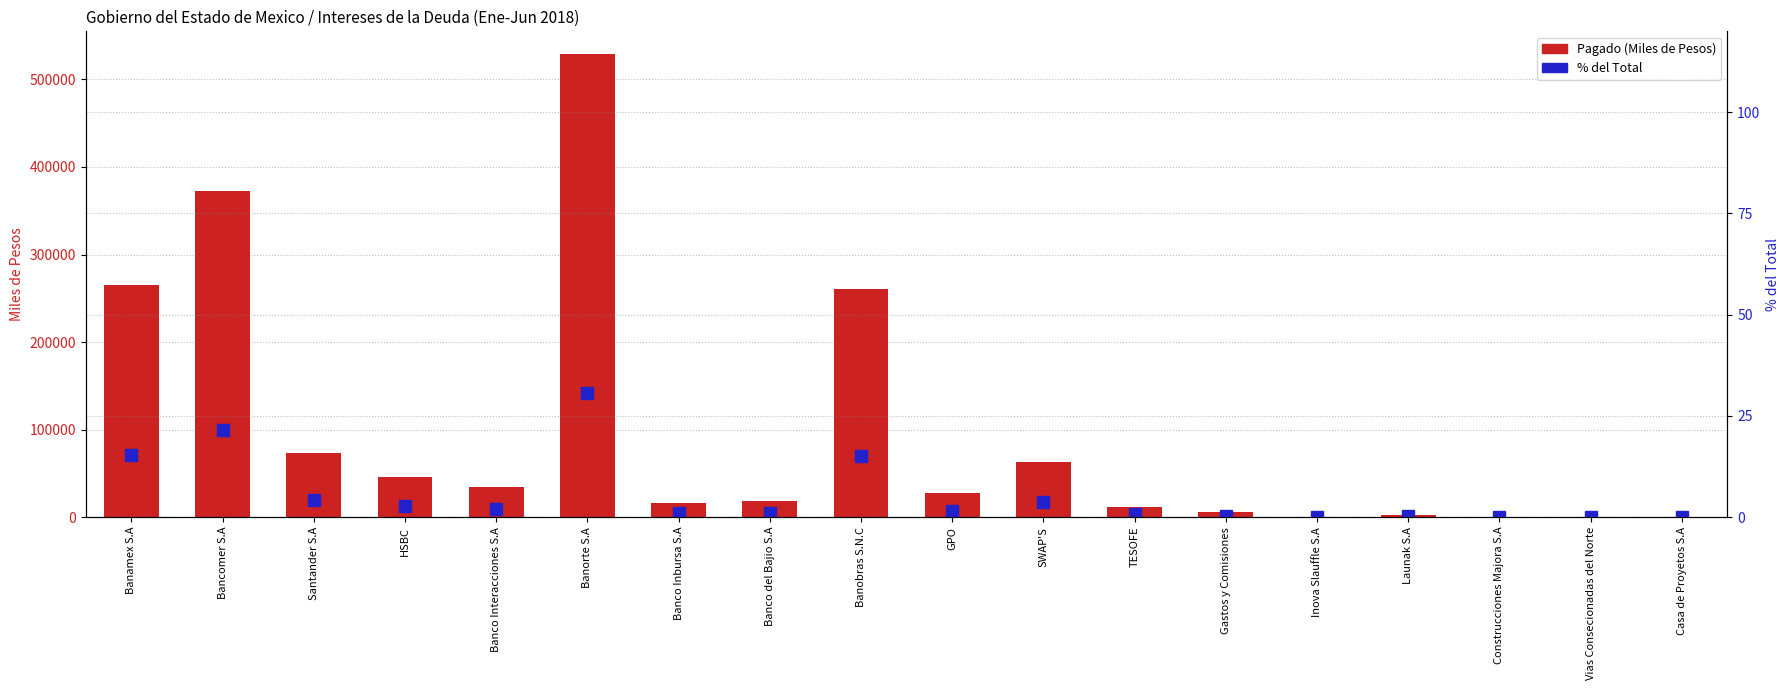

Which category has the highest value in the % del Total series?

Banorte S.A